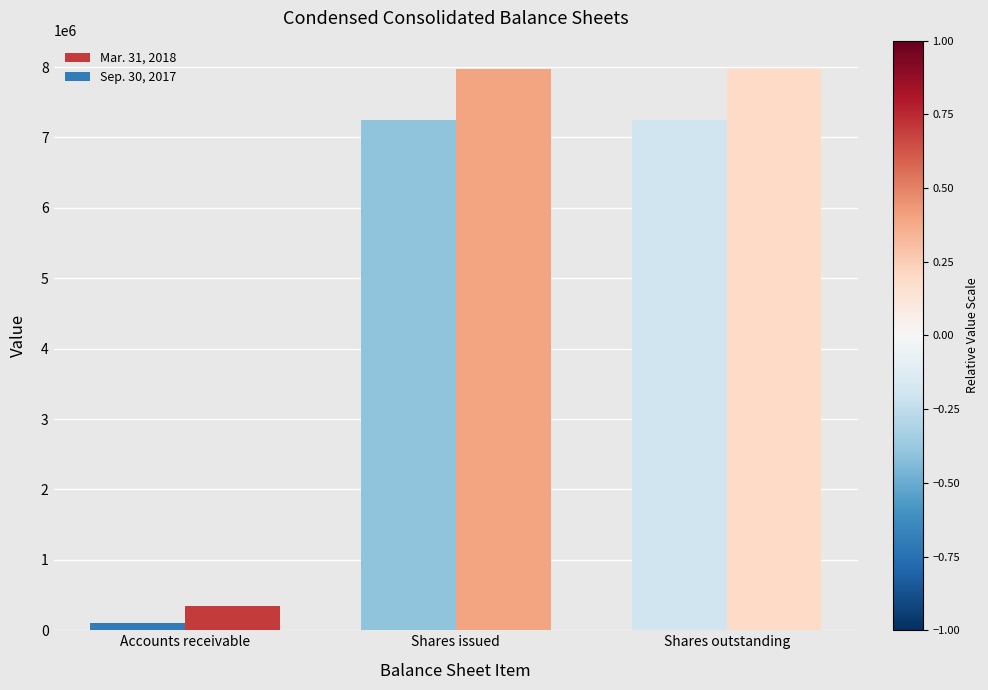

Reading left to right, transcribe all the data shown in this chart.

Mar. 31, 2018: 339186	7975392	7975392
Sep. 30, 2017: 99456	7240846	7240846